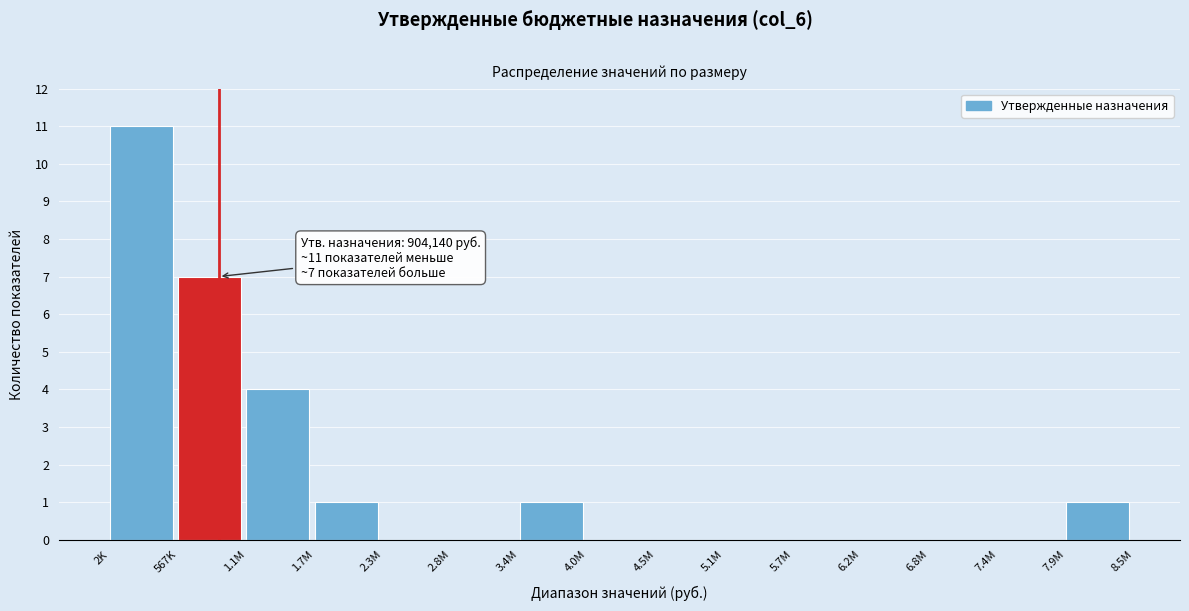

Reading right to left, extract all data points from this chart.

7.9M=1	7.4M=0	6.8M=0	6.2M=0	5.7M=0	5.1M=0	4.5M=0	4.0M=0	3.4M=1	2.8M=0	2.3M=0	1.7M=1	1.1M=4	567K=7	2K=11